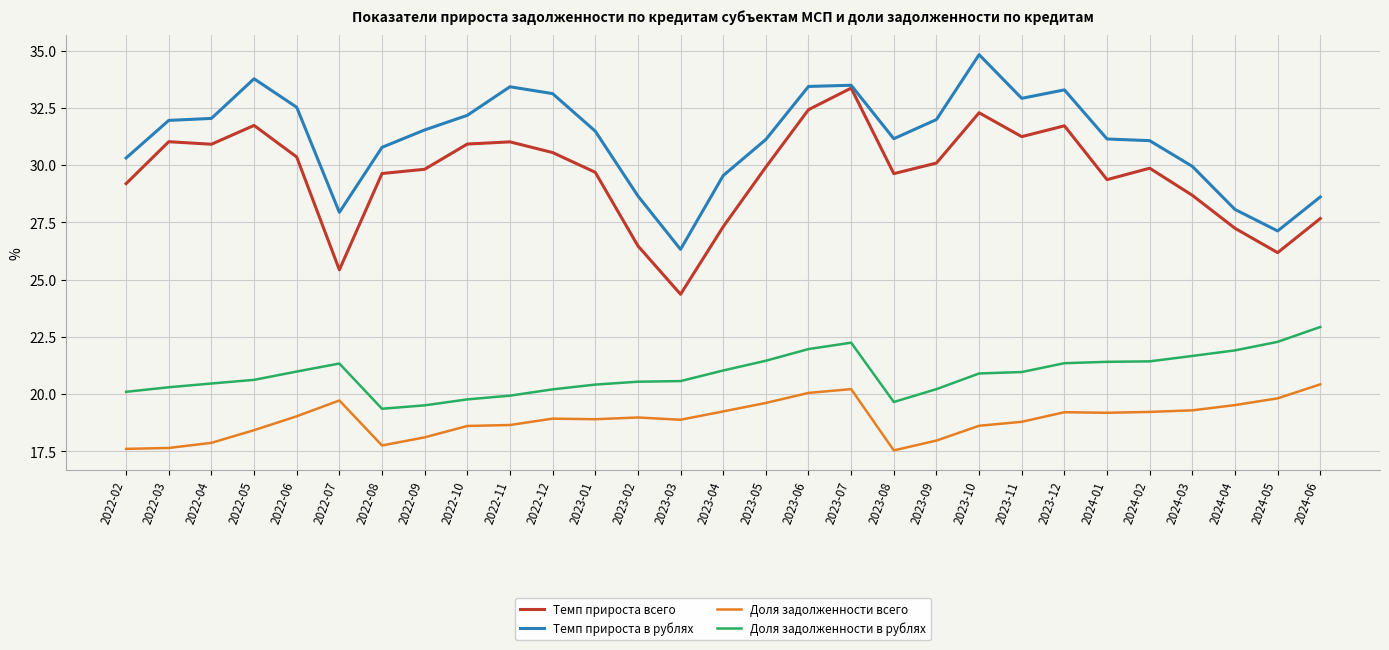

Between 2022-05 and 2024-03, which series saw the biggest shift?

Темп прироста в рублях